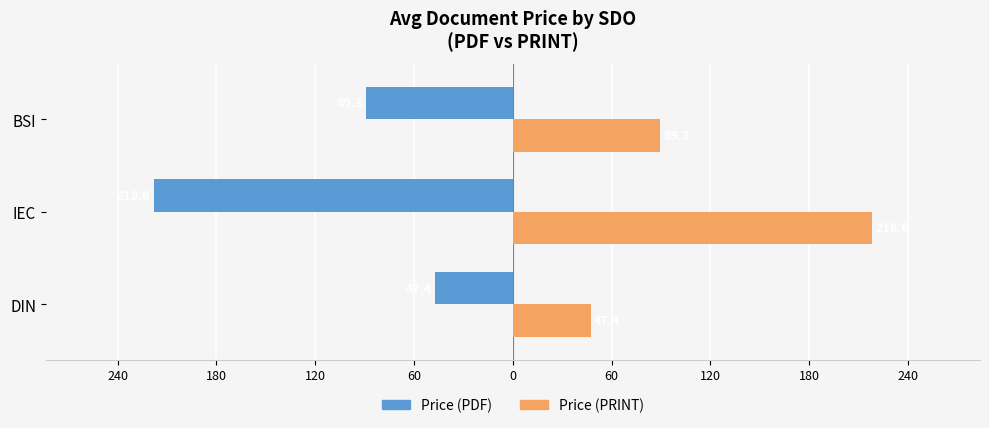

What are all the series names shown in the legend?

Price (PDF), Price (PRINT)